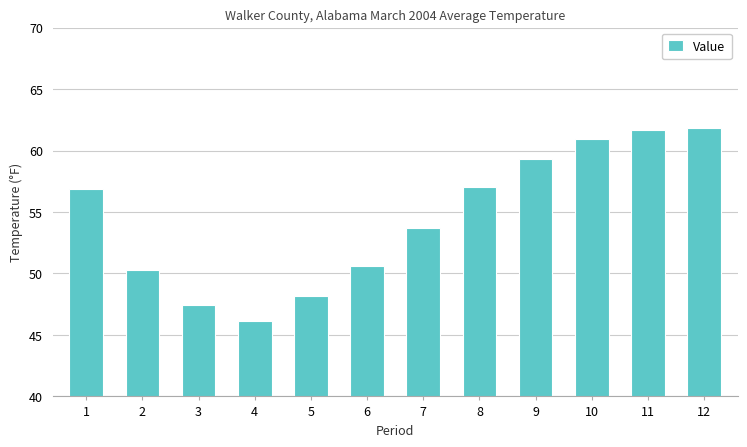

What is the approximate value at 7?

53.7